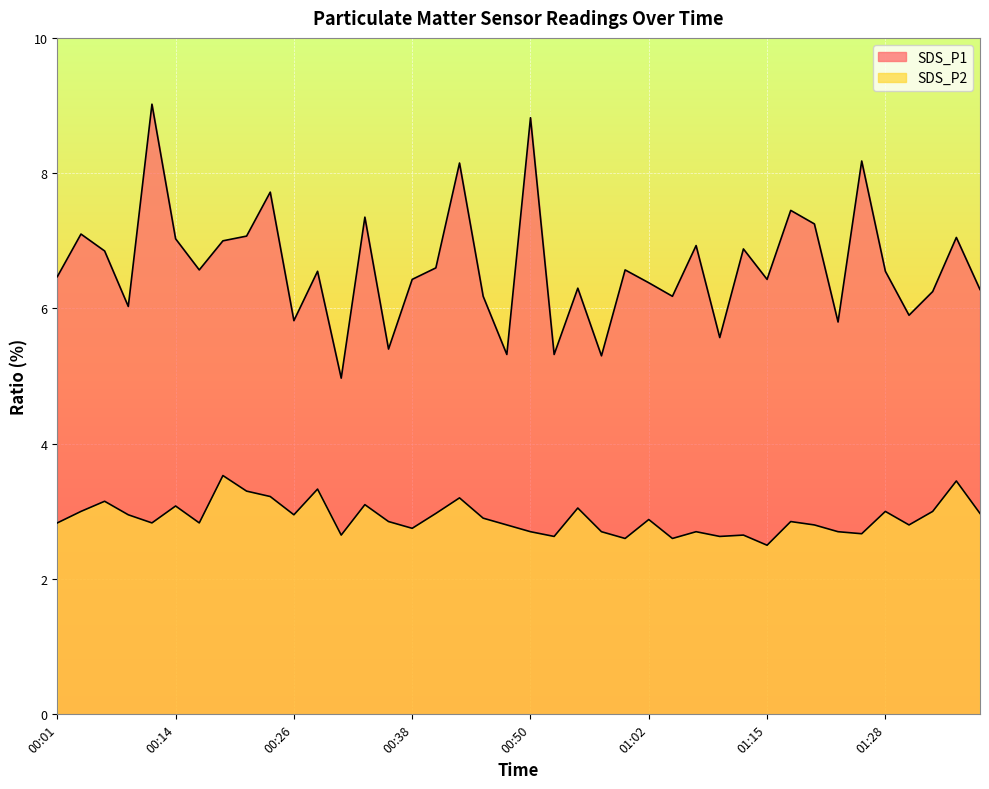

What is the spread (max minus min) of values at 00:18?

3.5